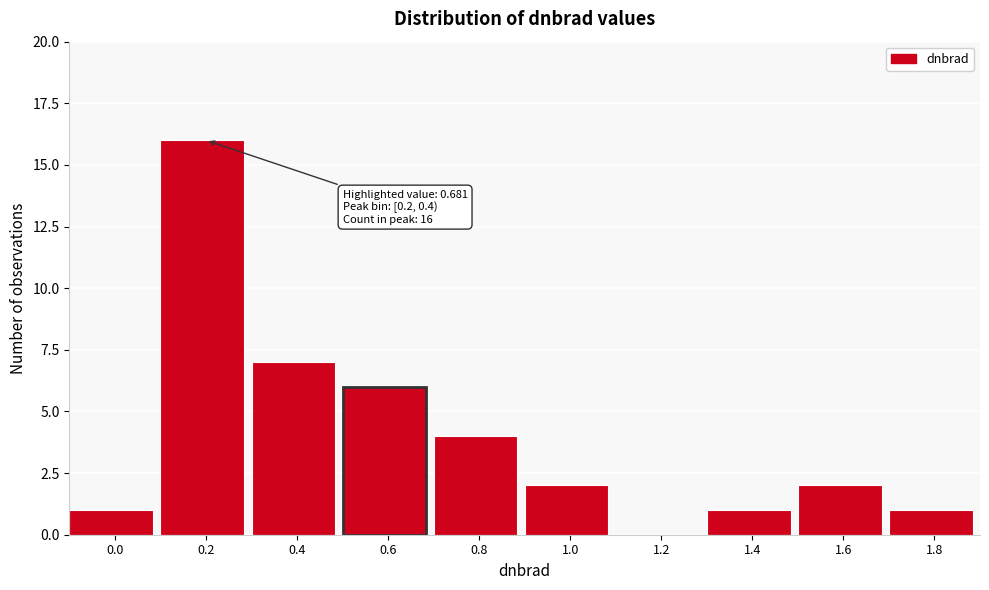

Reading left to right, what are all the values shown in this chart?

0.0=1	0.2=16	0.4=7	0.6=6	0.8=4	1.0=2	1.2=0	1.4=1	1.6=2	1.8=1